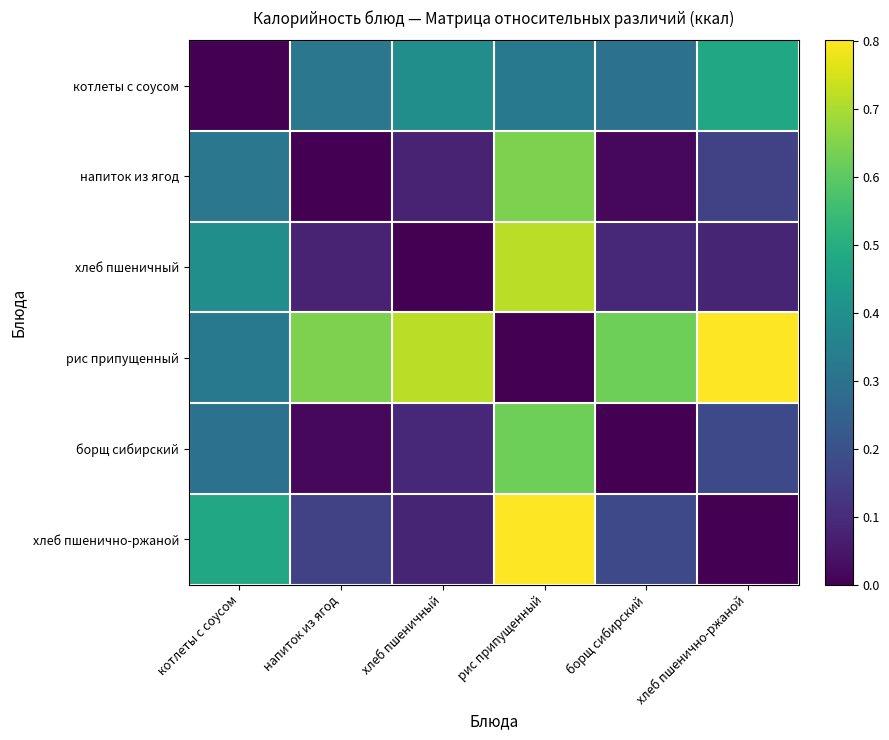

Which series changed the most between котлеты с соусом and рис припущенный?

хлеб пшеничный